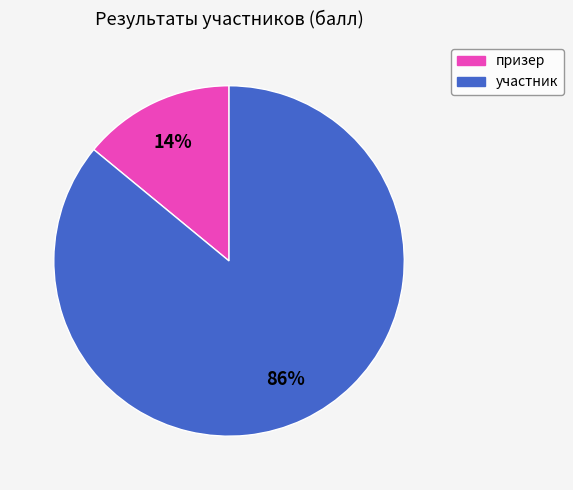

Is there any slice that represents more than half of the pie?

Yes